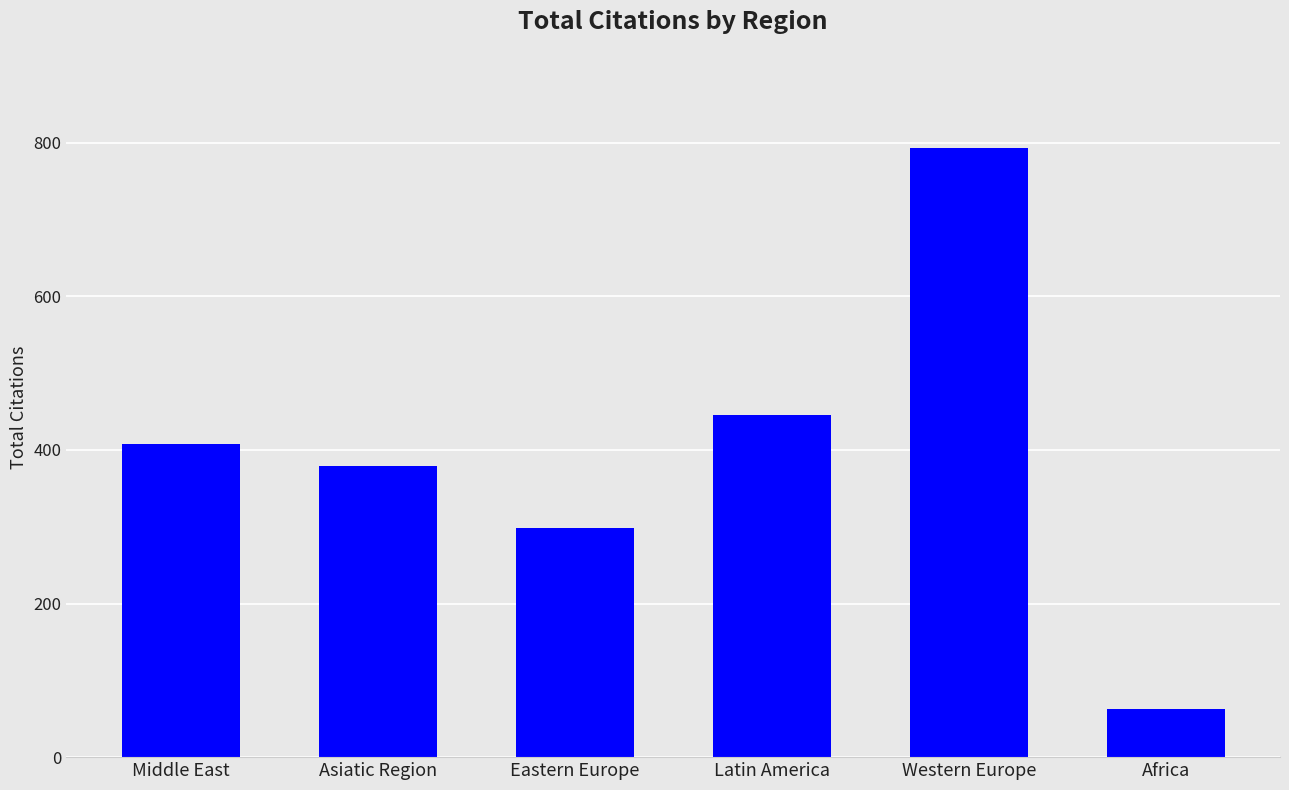

List the labels in order of value, smallest first.

Africa, Eastern Europe, Asiatic Region, Middle East, Latin America, Western Europe